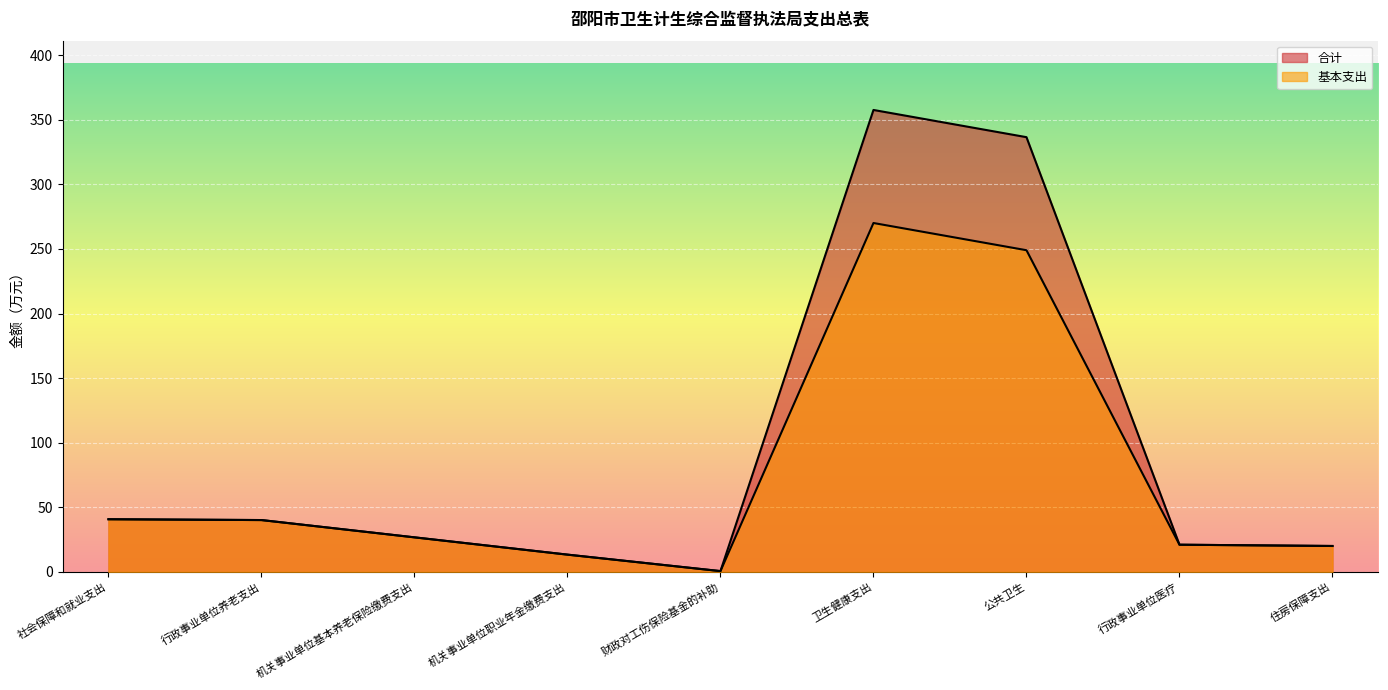

True or false: 基本支出 and 合计 intersect in this chart.

False